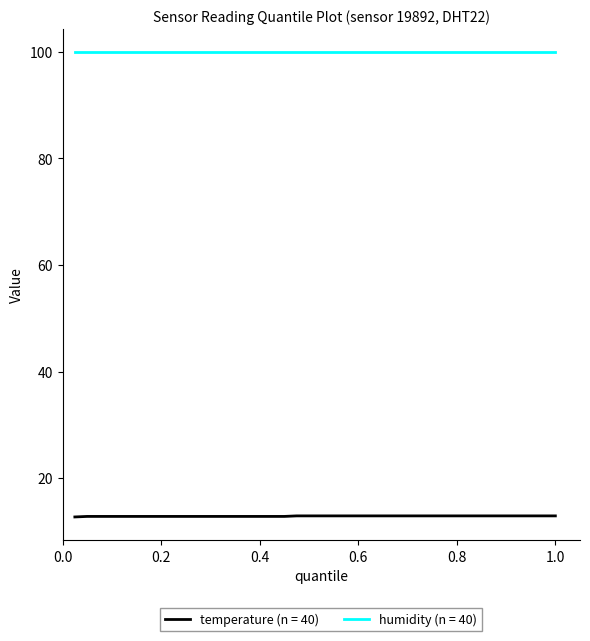

Rank the series by their average value, from lowest to highest.

temperature (n = 40), humidity (n = 40)